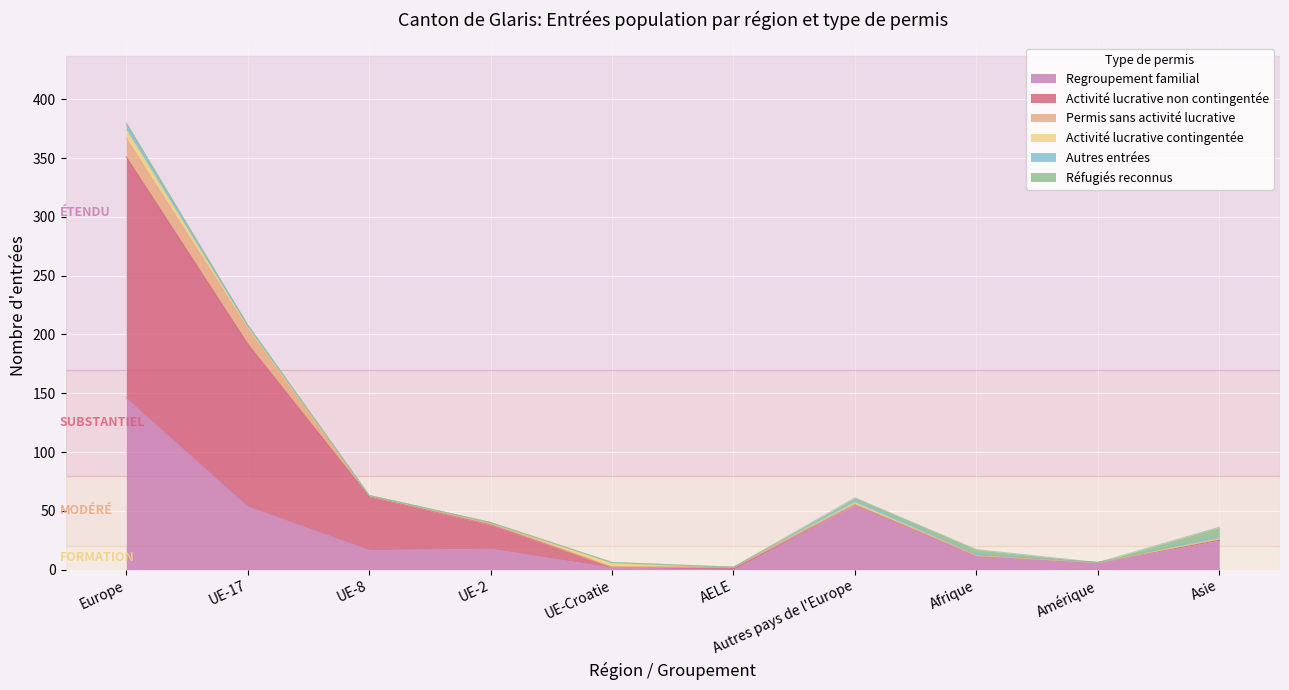

Does the chart display data point markers on the line(s)?

No